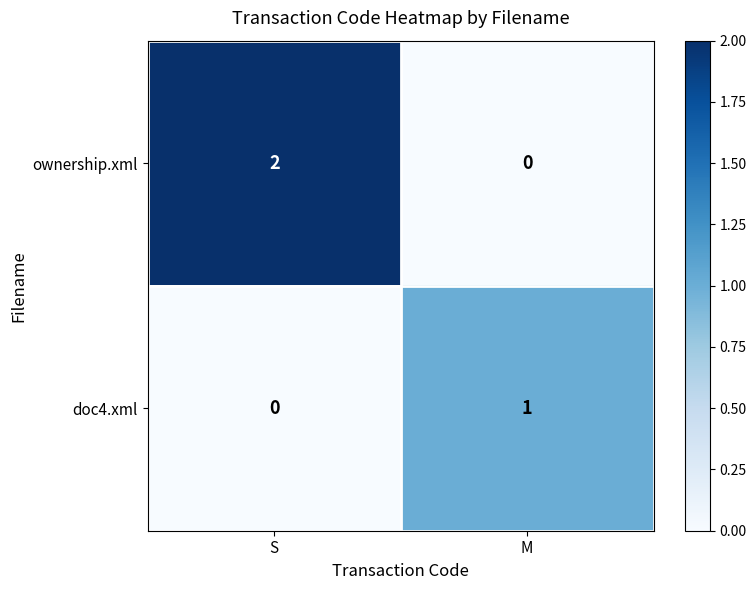

What is the spread (max minus min) of values at M?

1